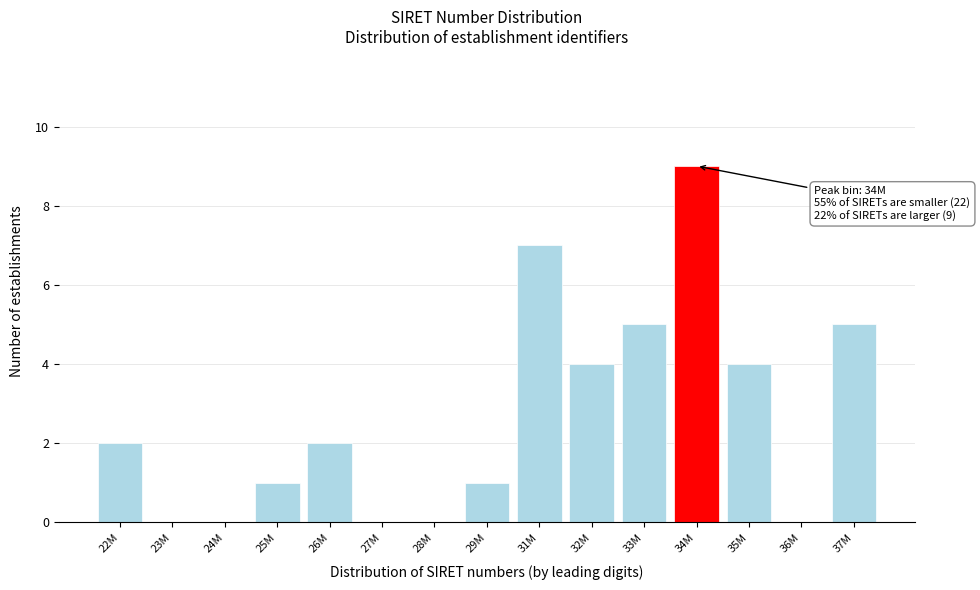

Reading left to right, list all the values displayed in this chart.

22M=2	23M=0	24M=0	25M=1	26M=2	27M=0	28M=0	29M=1	31M=7	32M=4	33M=5	34M=9	35M=4	36M=0	37M=5